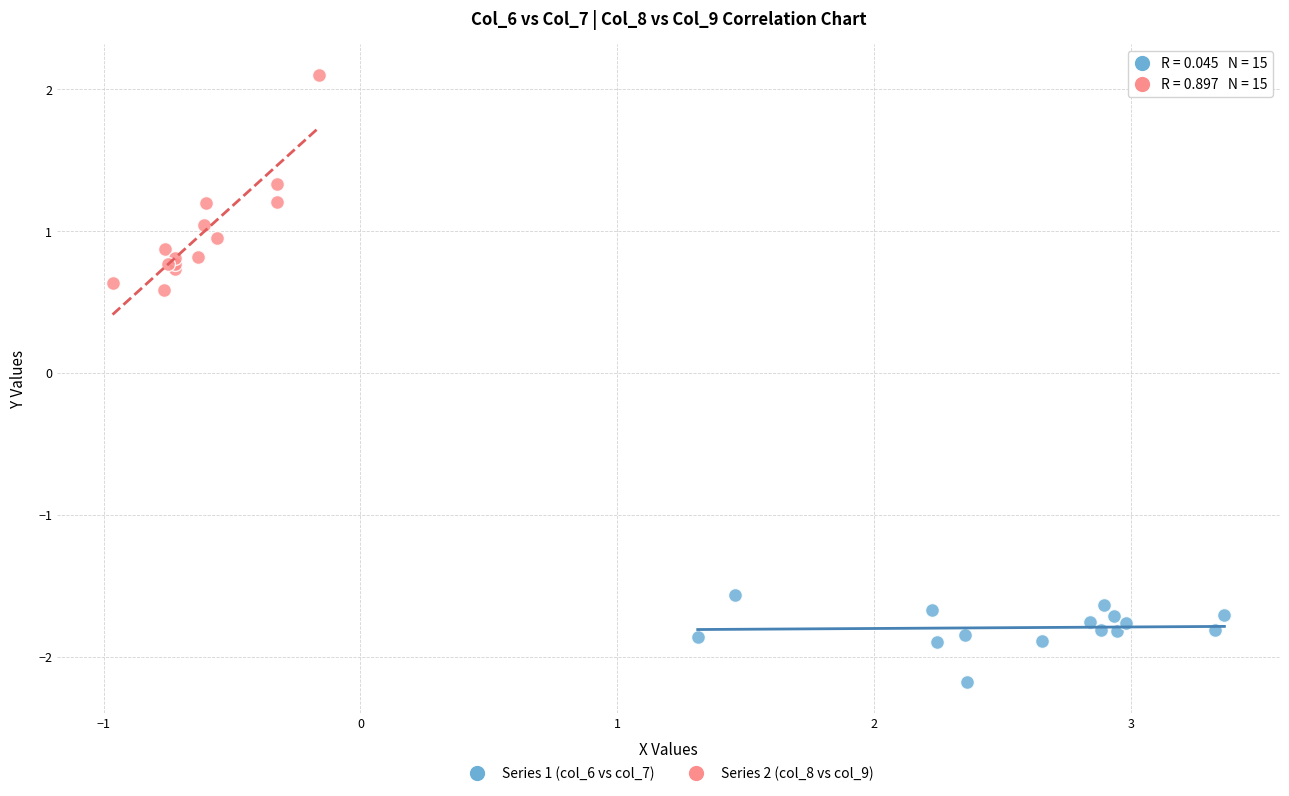

Which series has the widest spread of Y values?

Series 2 (col_8 vs col_9)